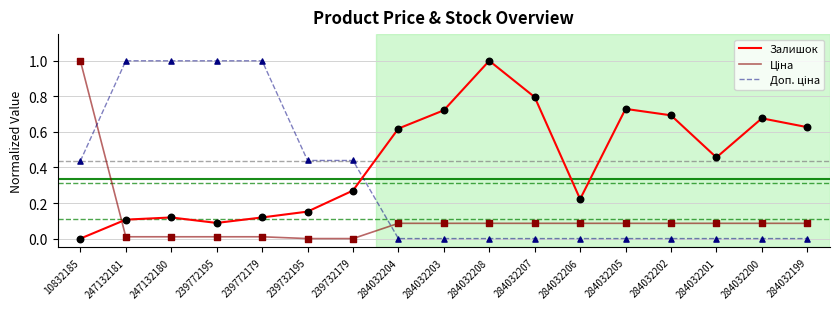

Which series has the largest total across all categories?

Залишок